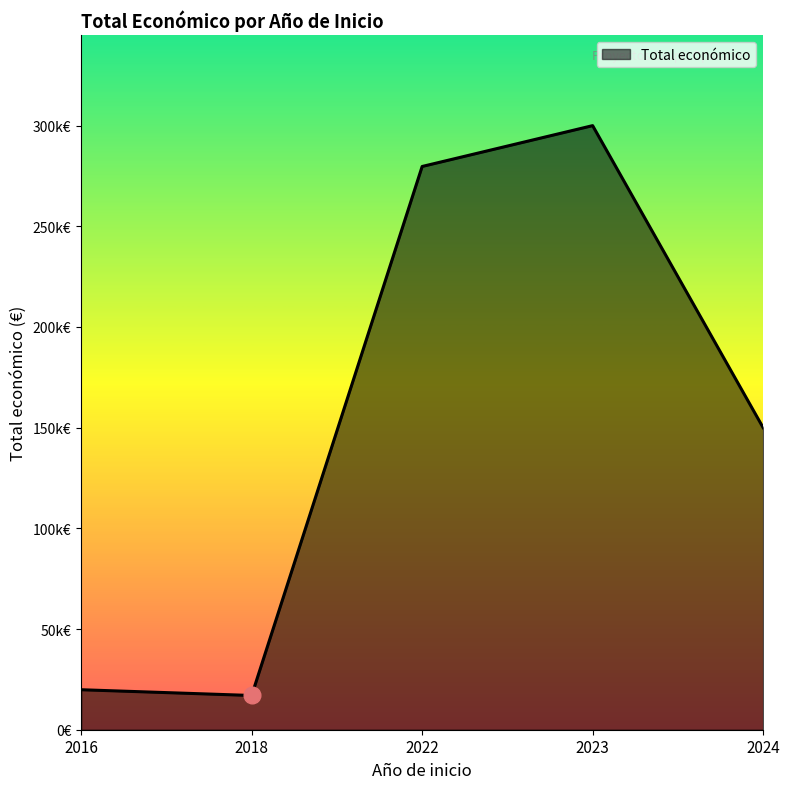

Does the chart display data point markers on the line(s)?

No